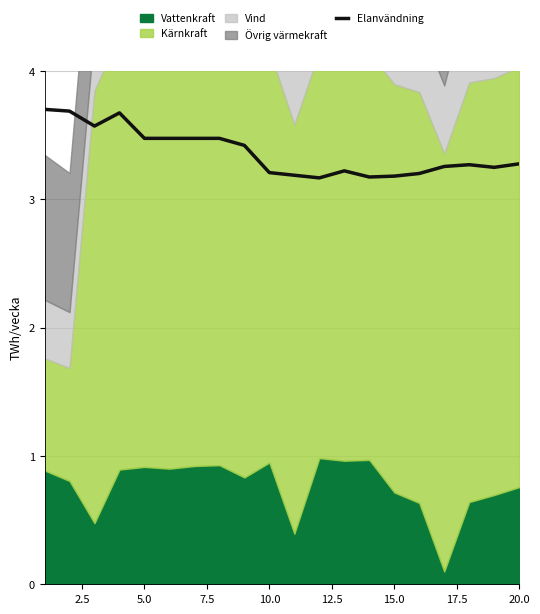

True or false: the data has more than 0 interior local peaks.

True